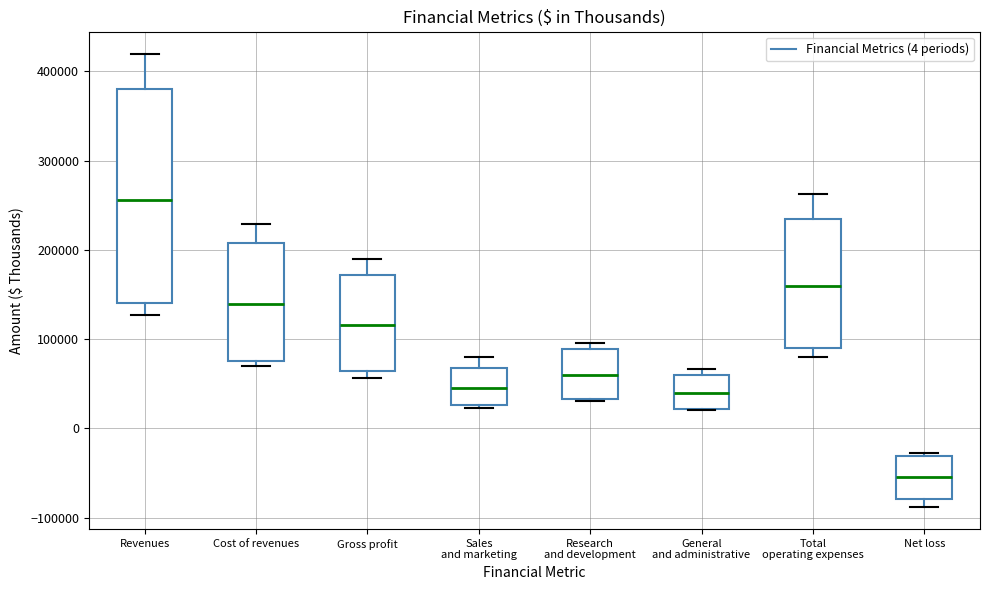

Comparing the boxes themselves (not the whiskers), which one is the tallest?

Revenues